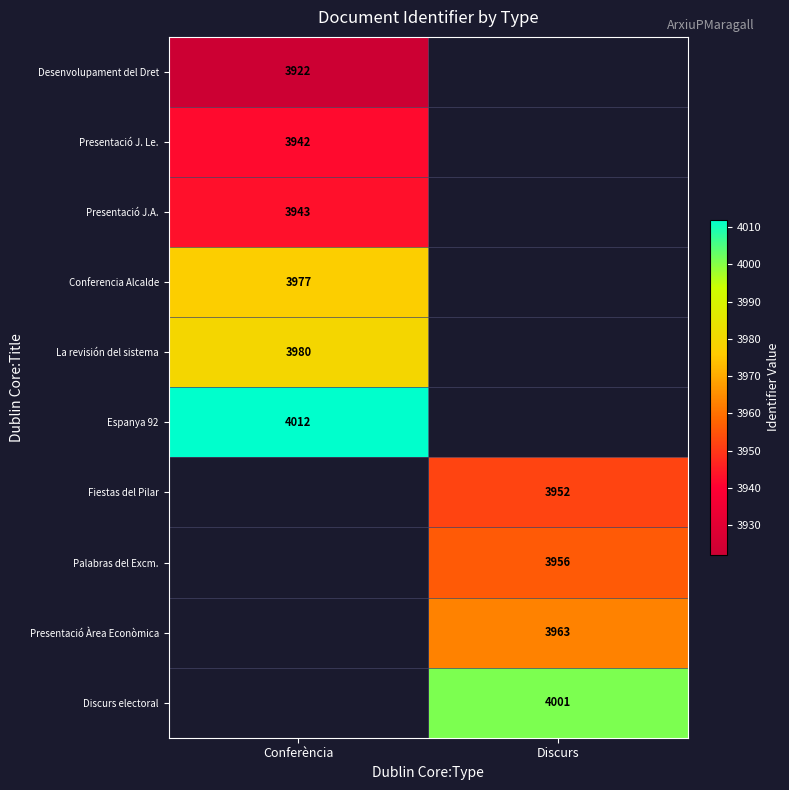

What is the spread (max minus min) of values at Conferència?

90.0